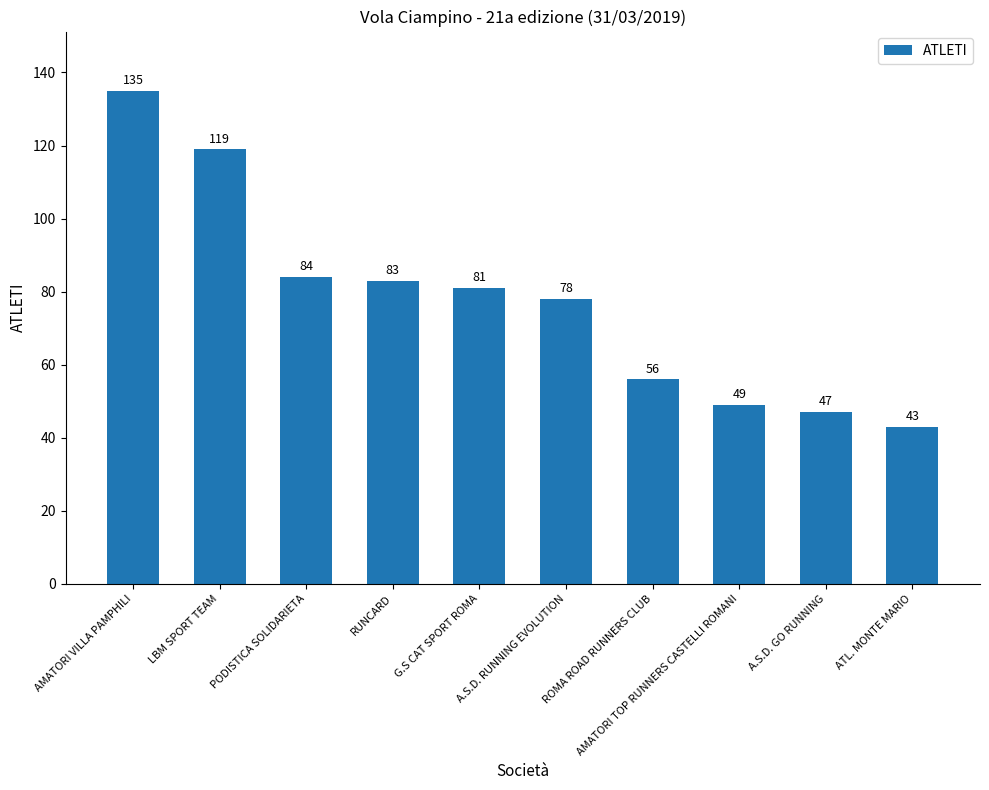

Is it true that the value at A.S.D. GO RUNNING is 19?

False